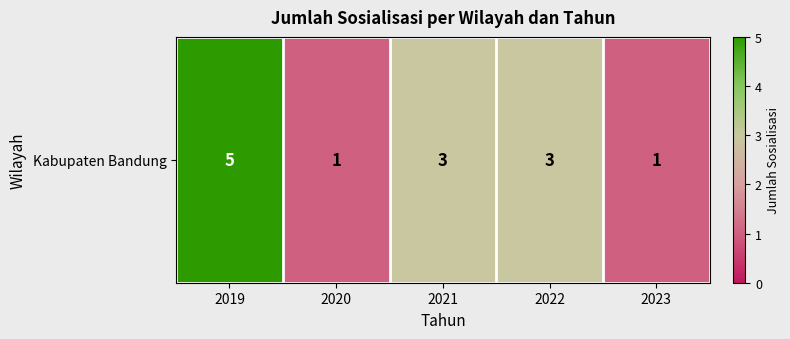

What is the sum of all values?

13